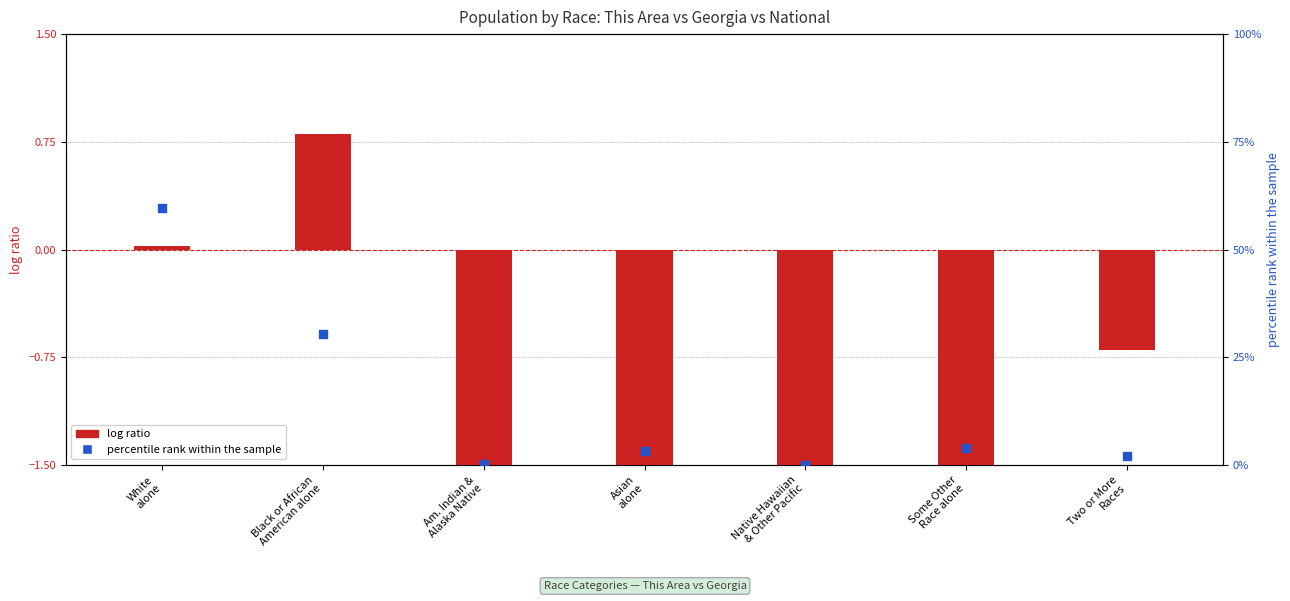

What are all the series names shown in the legend?

log ratio, percentile rank within the sample